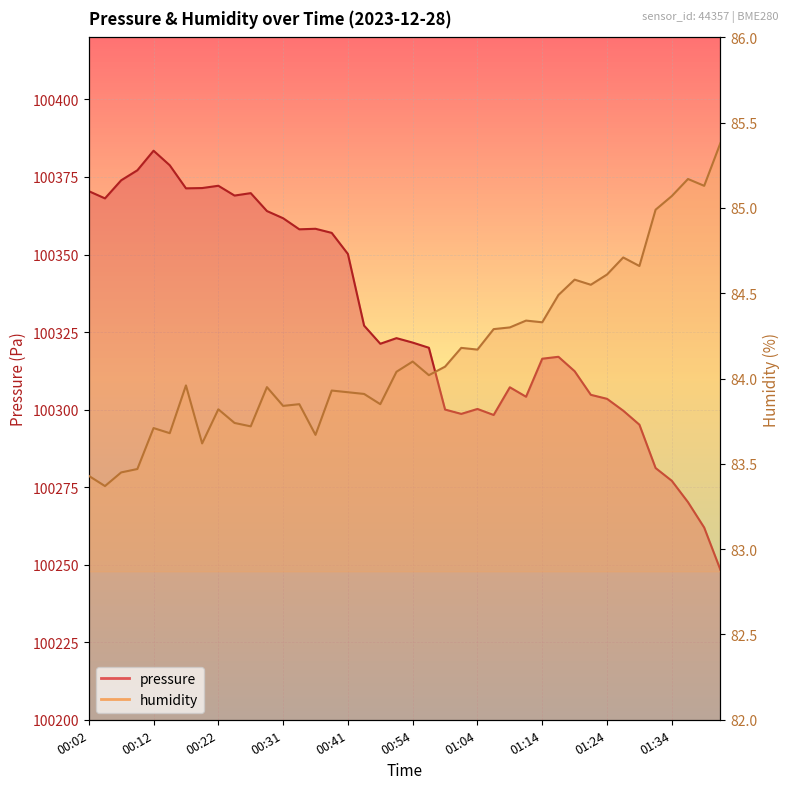

Between 00:26 and 00:54, which is larger?

00:26